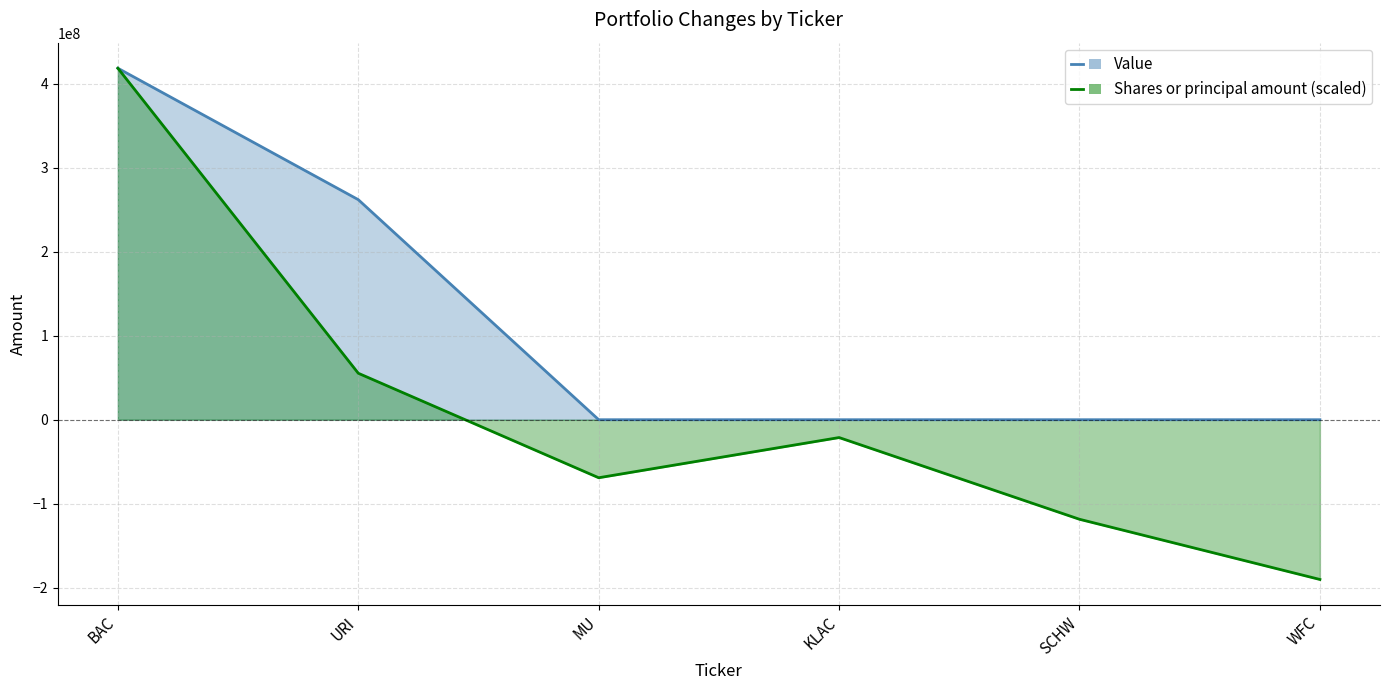

How many lines are shown in the chart?

2